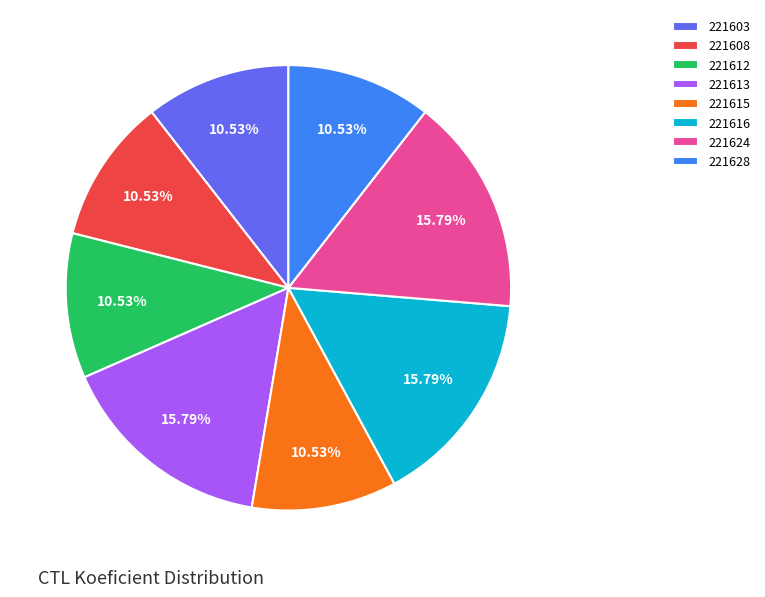

What portion of the pie excludes 221624?

84.2%